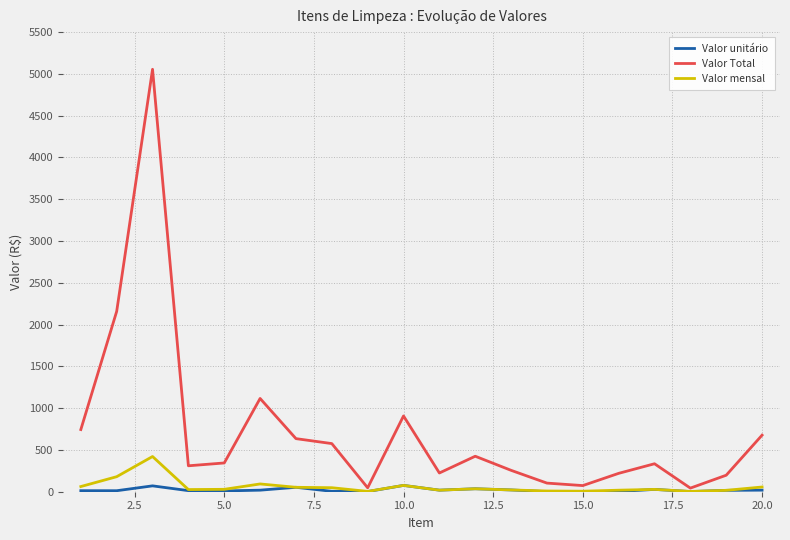

Which series has the largest total across all categories?

Valor Total